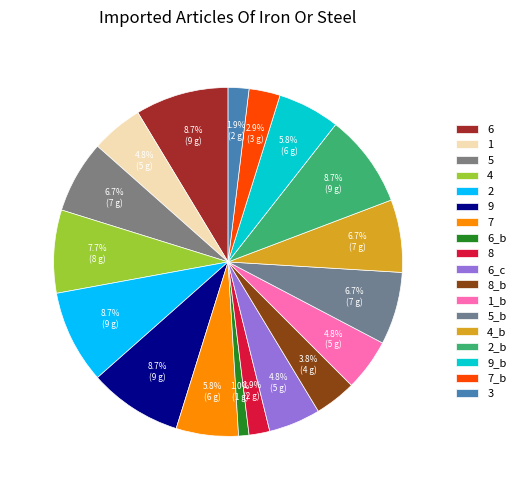

What is the ratio of the value at 4 to the value at 6?

0.9